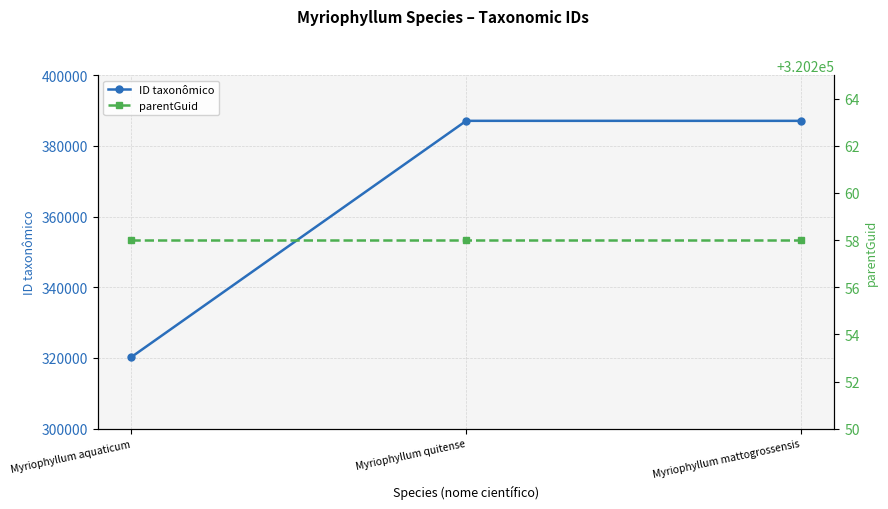

What is the maximum value shown in the chart?

387082